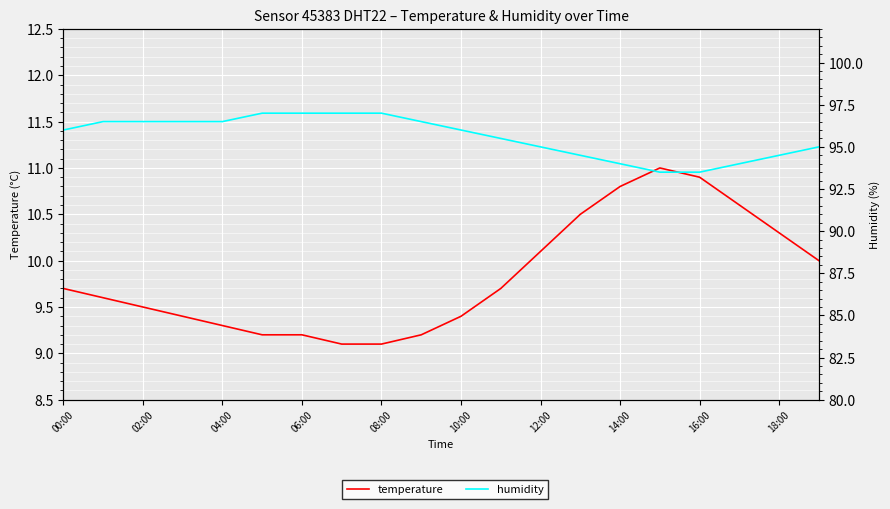

Reading right to left, extract all data points from this chart.

temperature: 10.0	10.3	10.6	10.9	11.0	10.8	10.5	10.1	9.7	9.4	9.2	9.1	9.1	9.2	9.2	9.3	9.4	9.5	9.6	9.7
humidity: 95.0	94.5	94.0	93.5	93.5	94.0	94.5	95.0	95.5	96.0	96.5	97.0	97.0	97.0	97.0	96.5	96.5	96.5	96.5	96.0